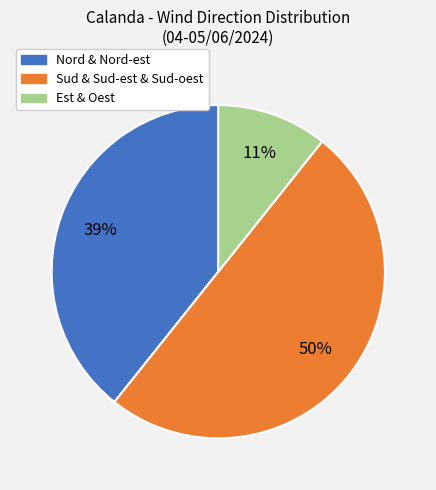

To the nearest percent, what is the difference between the largest and smallest slice percentages?

39%